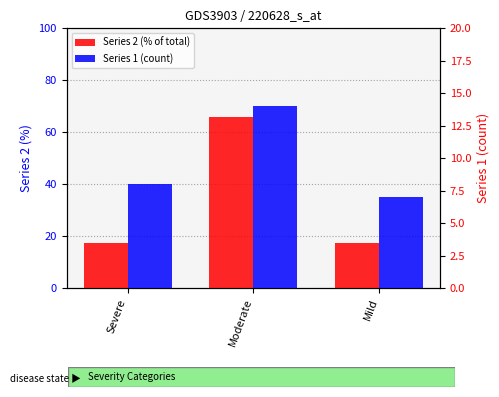

How many values in the Series 1 (count) series are below 8?

1